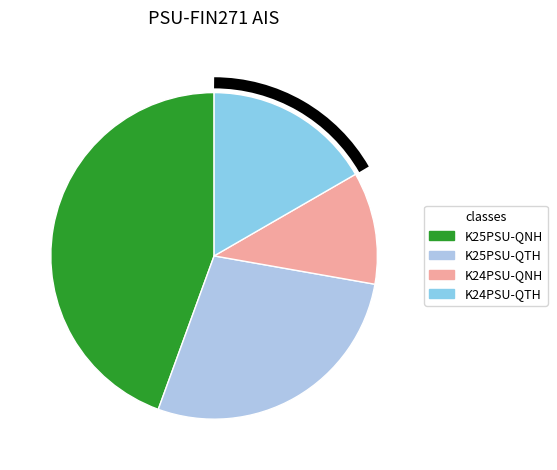

Is there a majority slice in this chart?

No